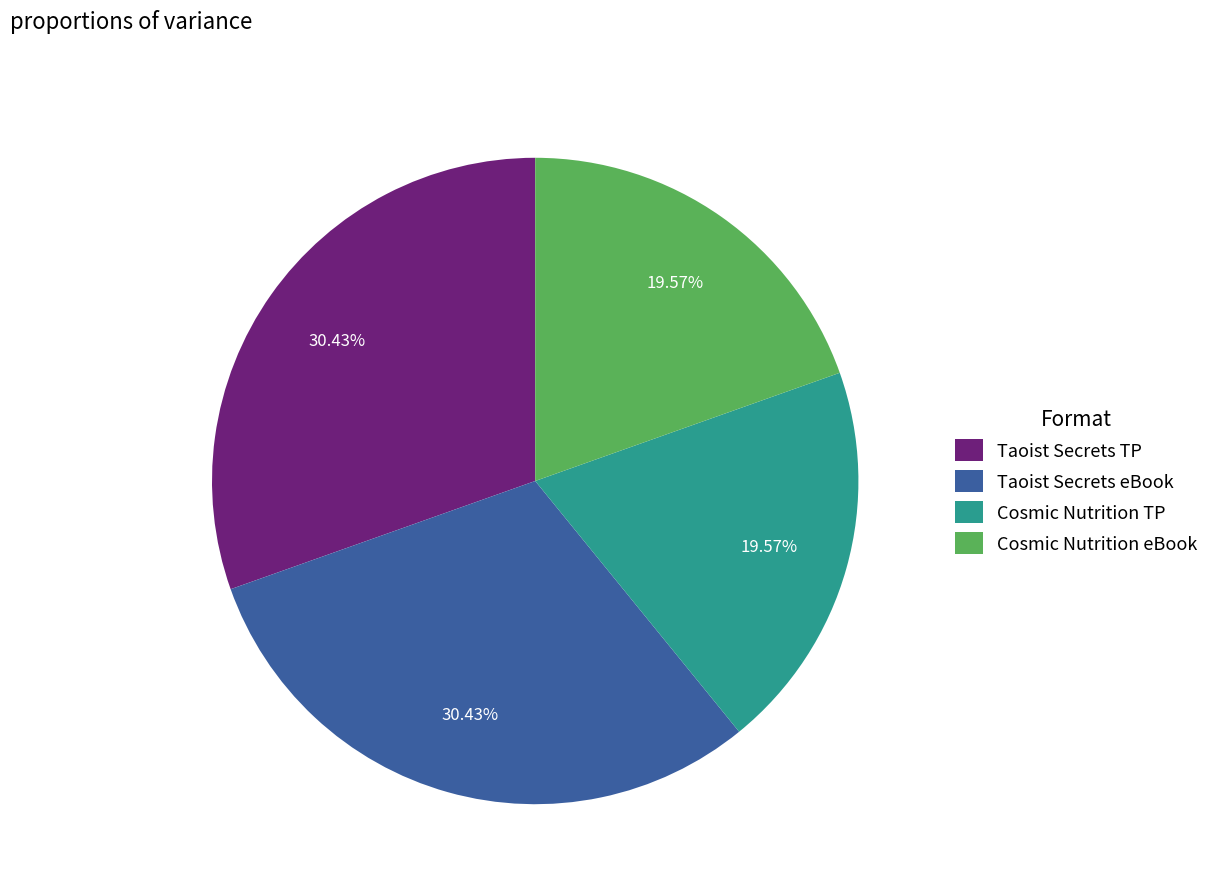

To the nearest percent, what is the difference between the largest and smallest slice percentages?

11%